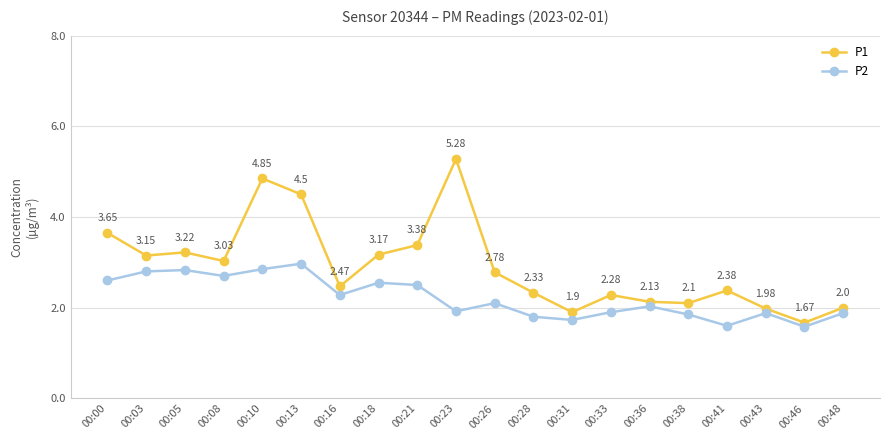

What is the average value of the P2 series?

2.2